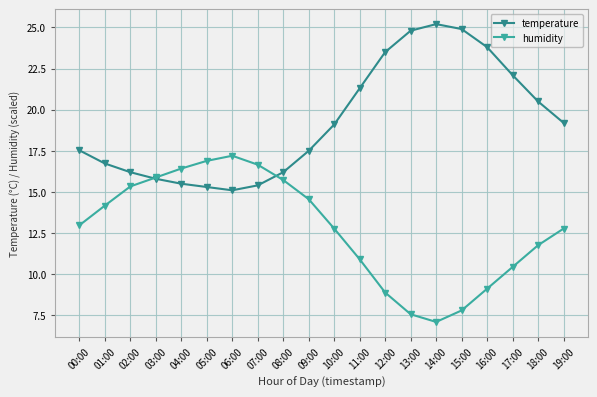

How many lines are shown in the chart?

2